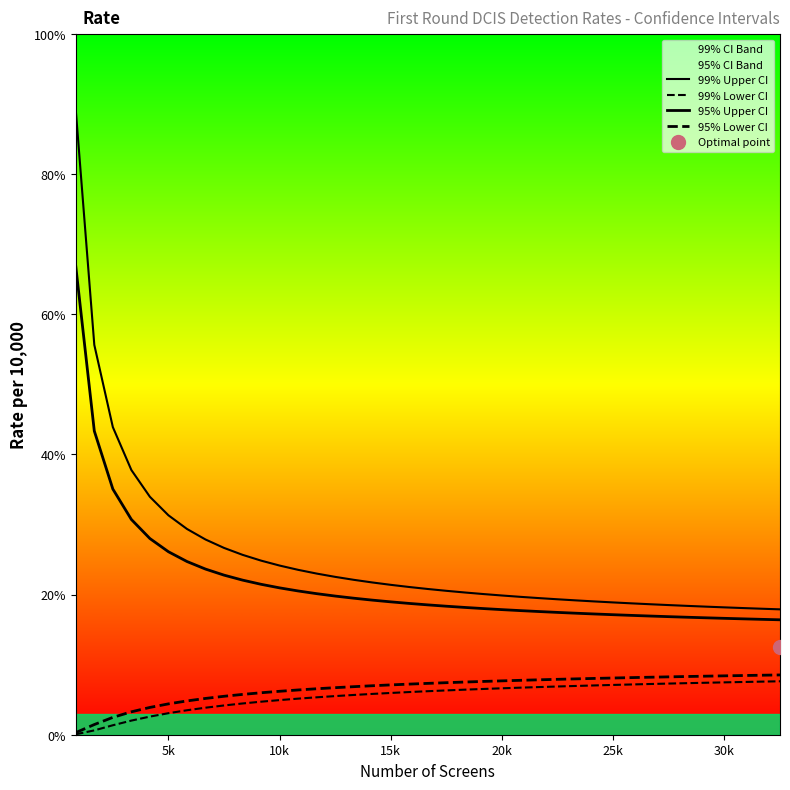

At how many categories does at least one series exceed 86?

1